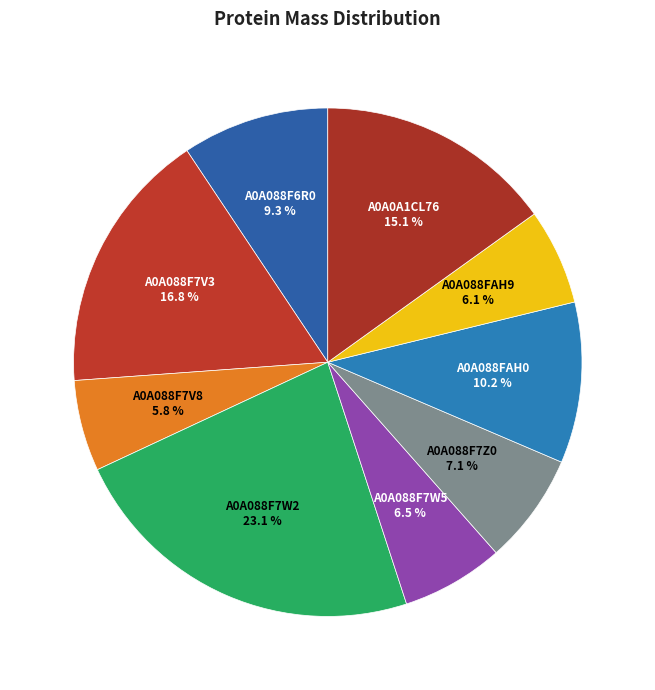

What percentage is the A0A088FAH9 slice, to the nearest percent?

6%